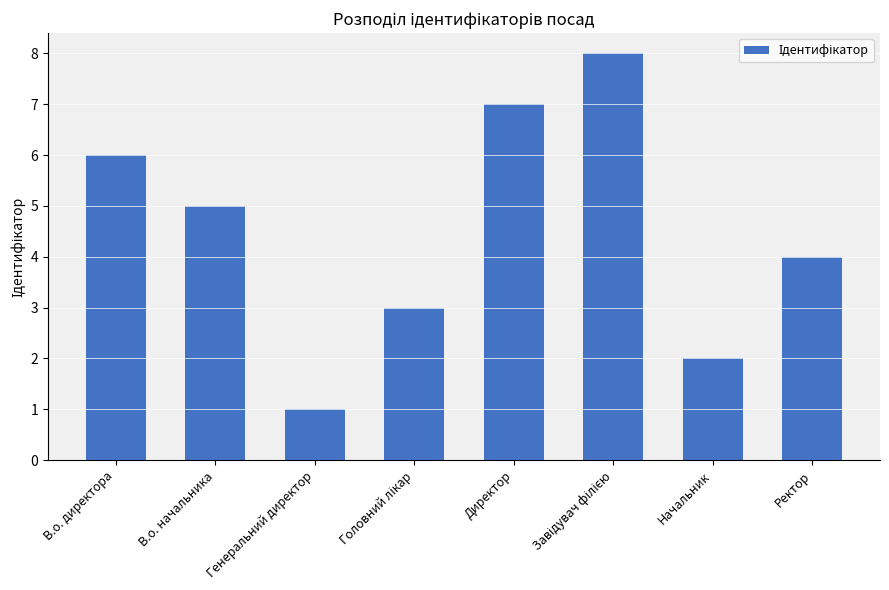

What is the difference between the values at В.о. начальника and Начальник?

3